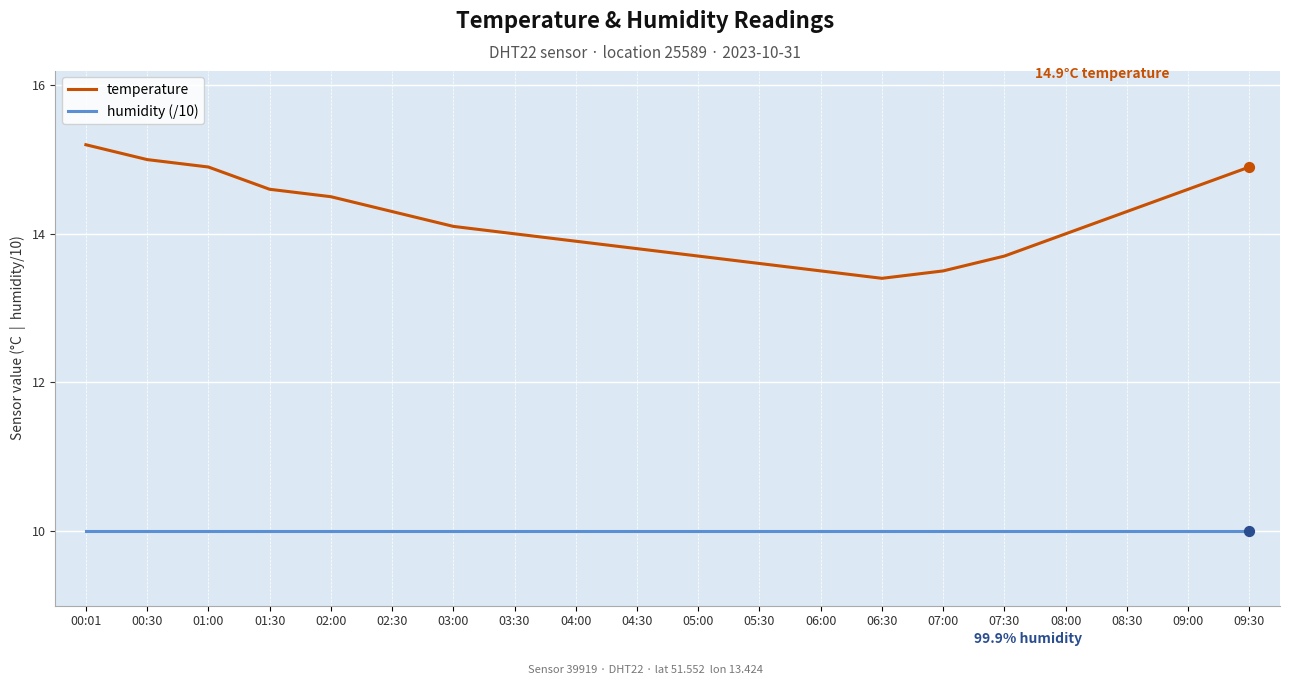

What is the total value across all series at 07:30?

23.7